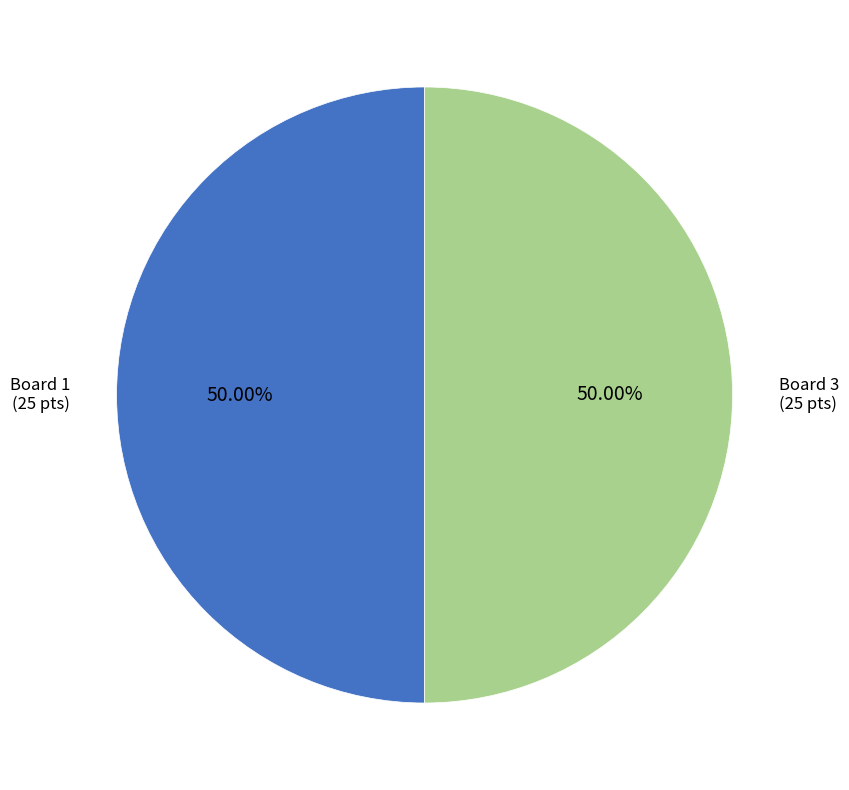

How many segments does this pie chart have?

2